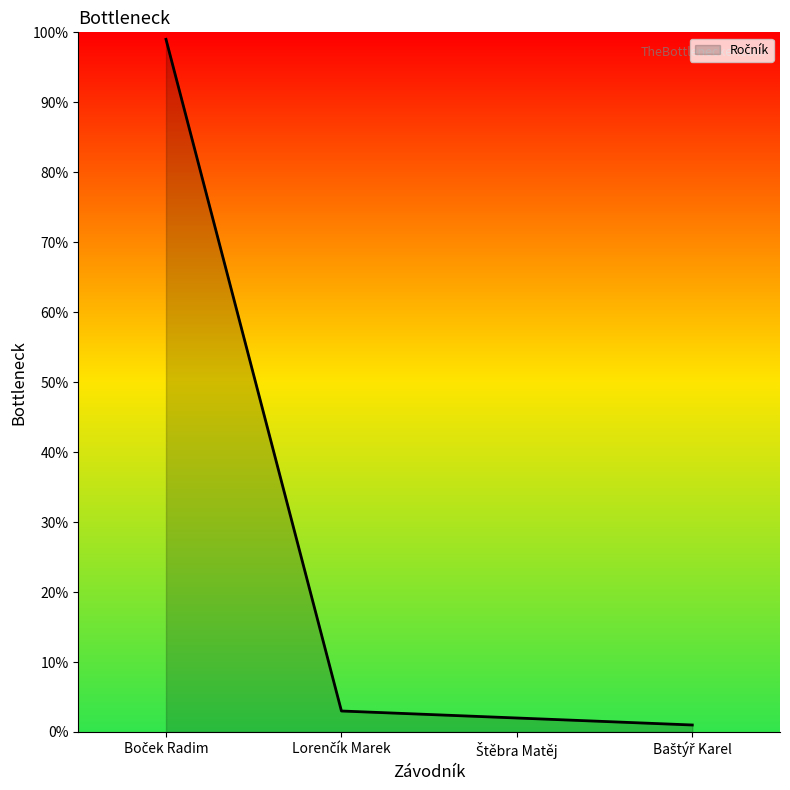

What is the maximum value shown in the chart?

99